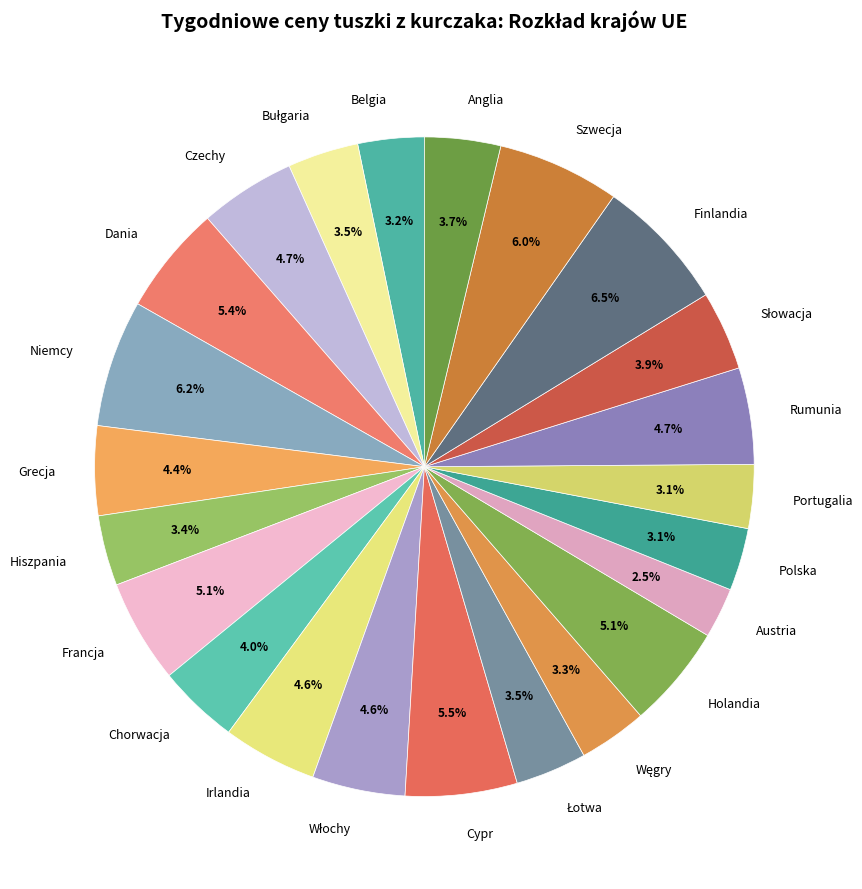

How many slices are in this pie chart?

23